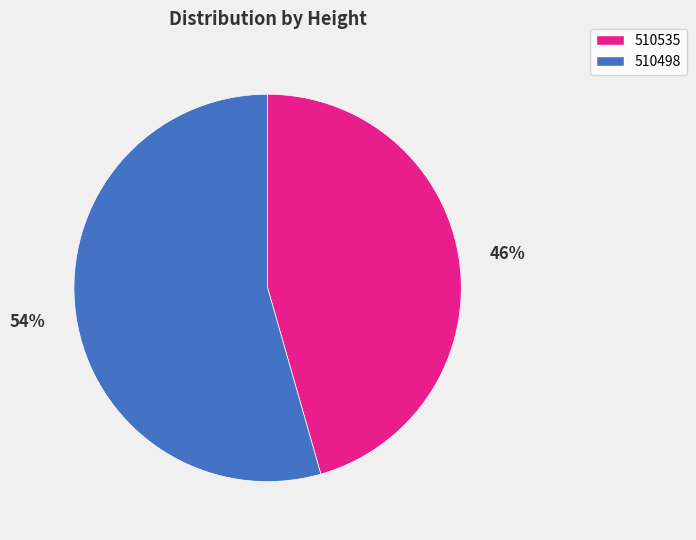

The 510535 slice represents 55% of the pie. True or false?

False